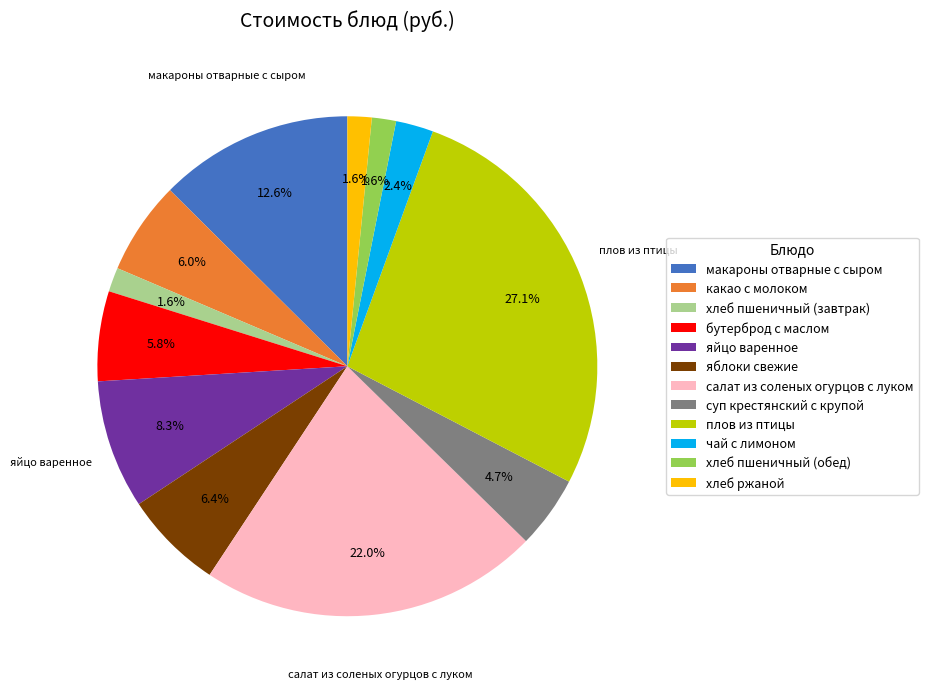

To the nearest percent, what portion does яблоки свежие represent?

6%